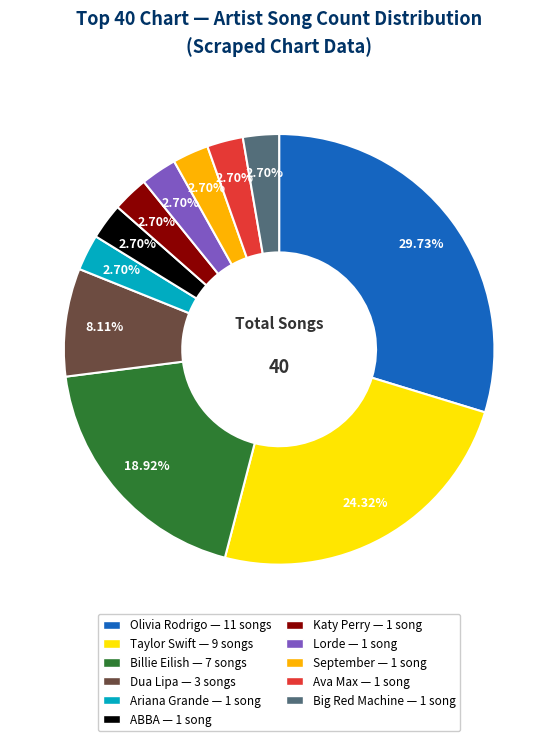

Does ABBA account for over 50% of the chart?

No